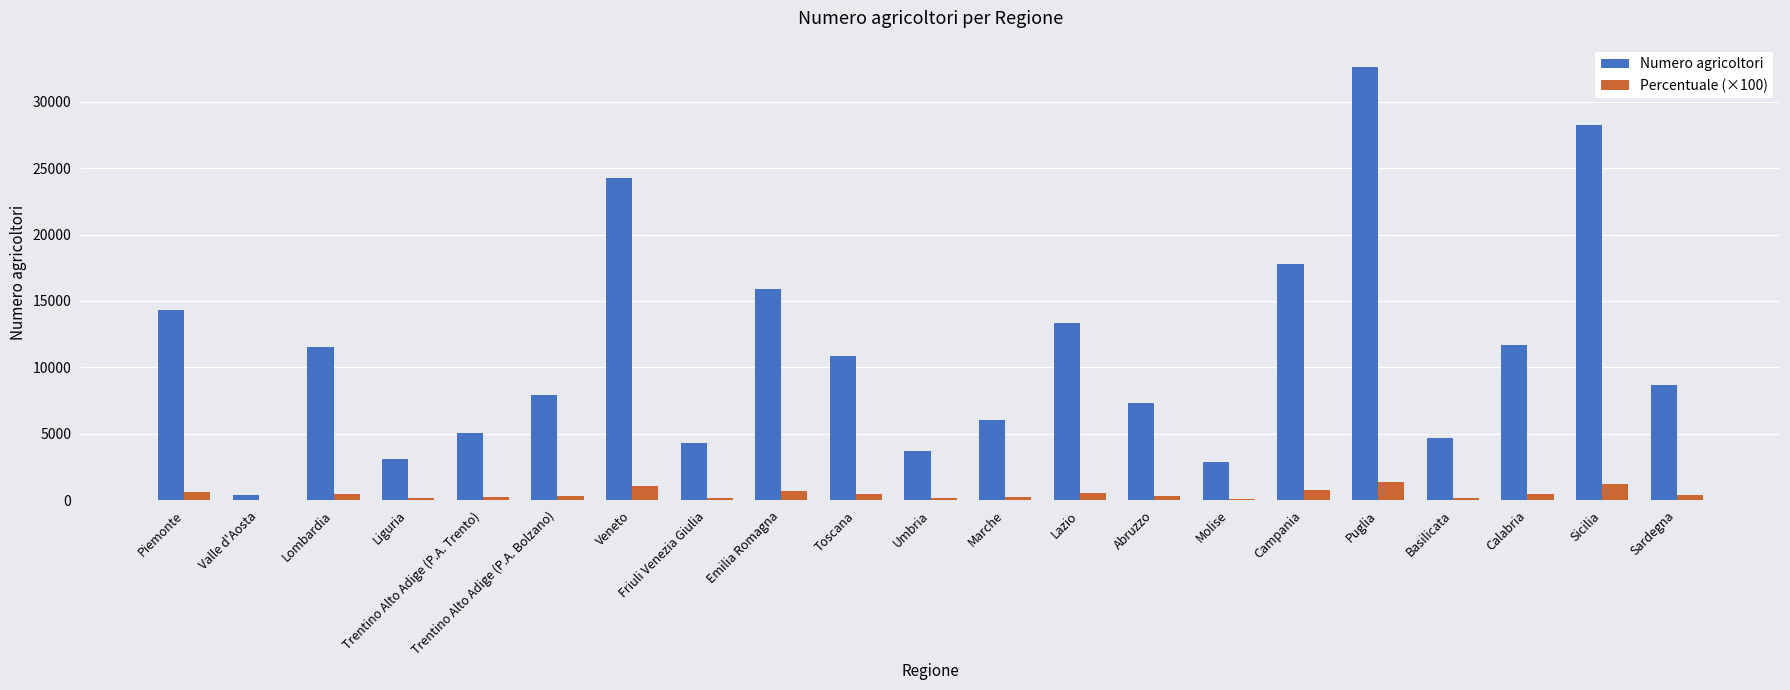

Is the value of Numero agricoltori at Veneto greater than the value of Percentuale (×100) at Molise?

Yes